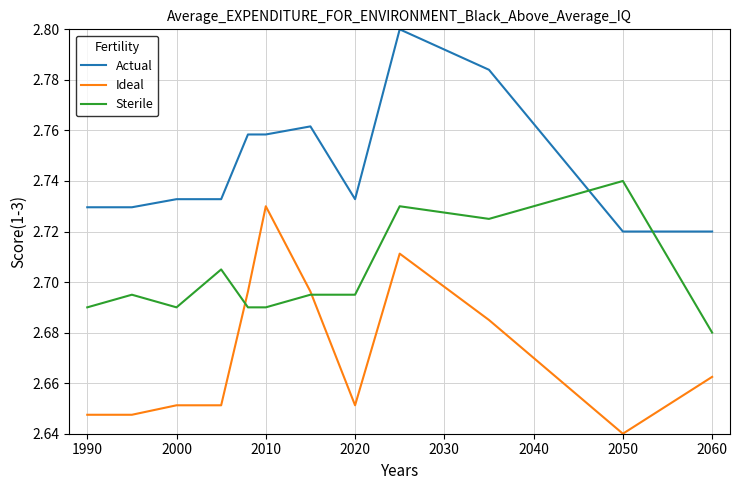

Rank the series by their average value, from lowest to highest.

Ideal, Sterile, Actual